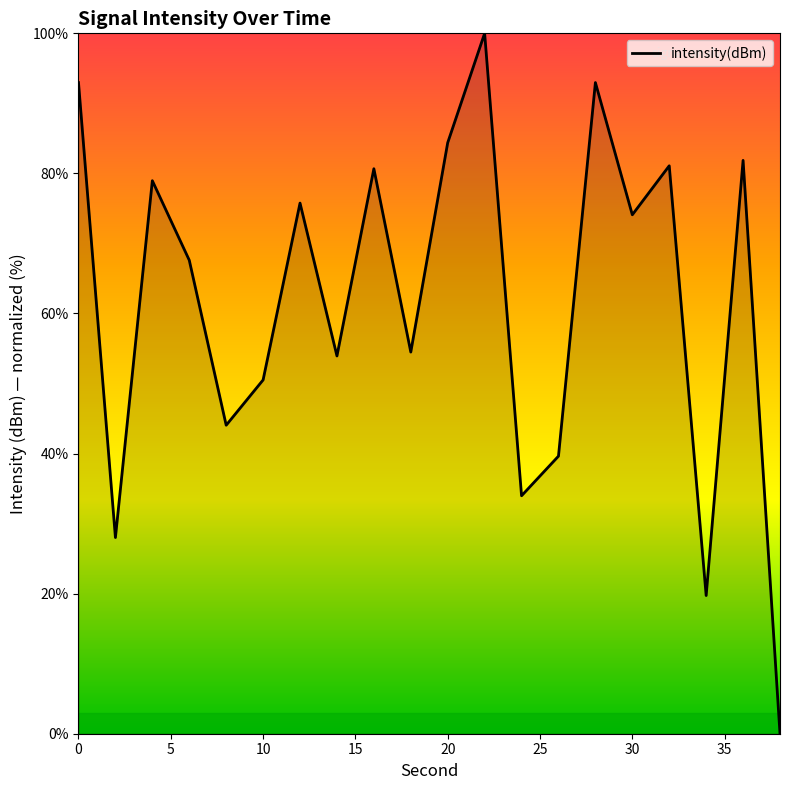

Does the chart have visible grid lines?

No